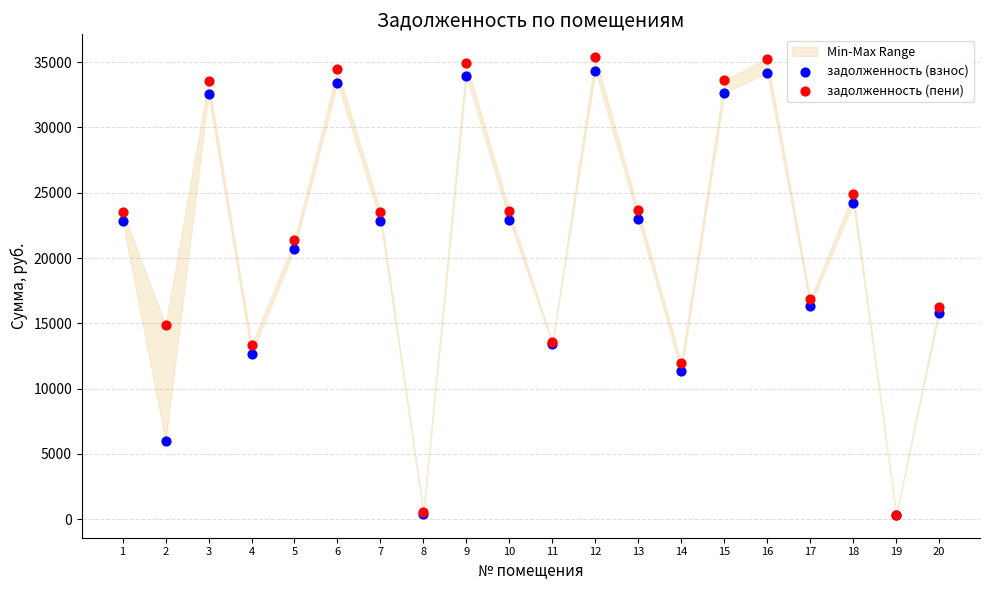

Across all series, what Y value is closest to 17857?

16843.9